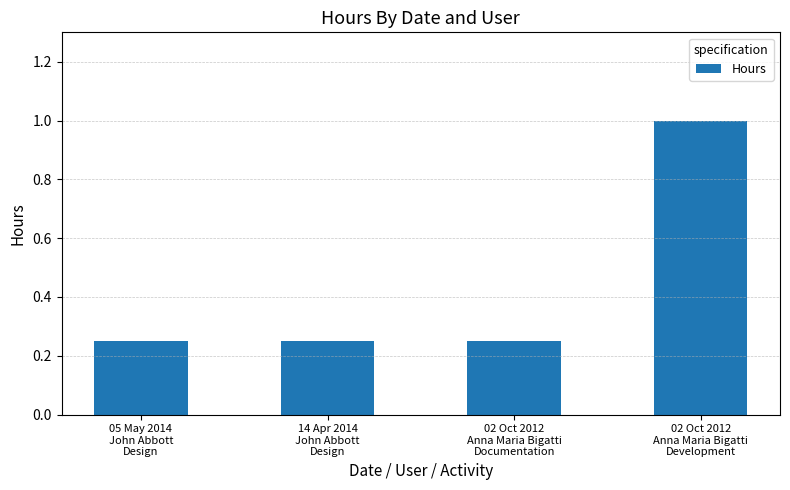

What is the sum of all values?

1.8